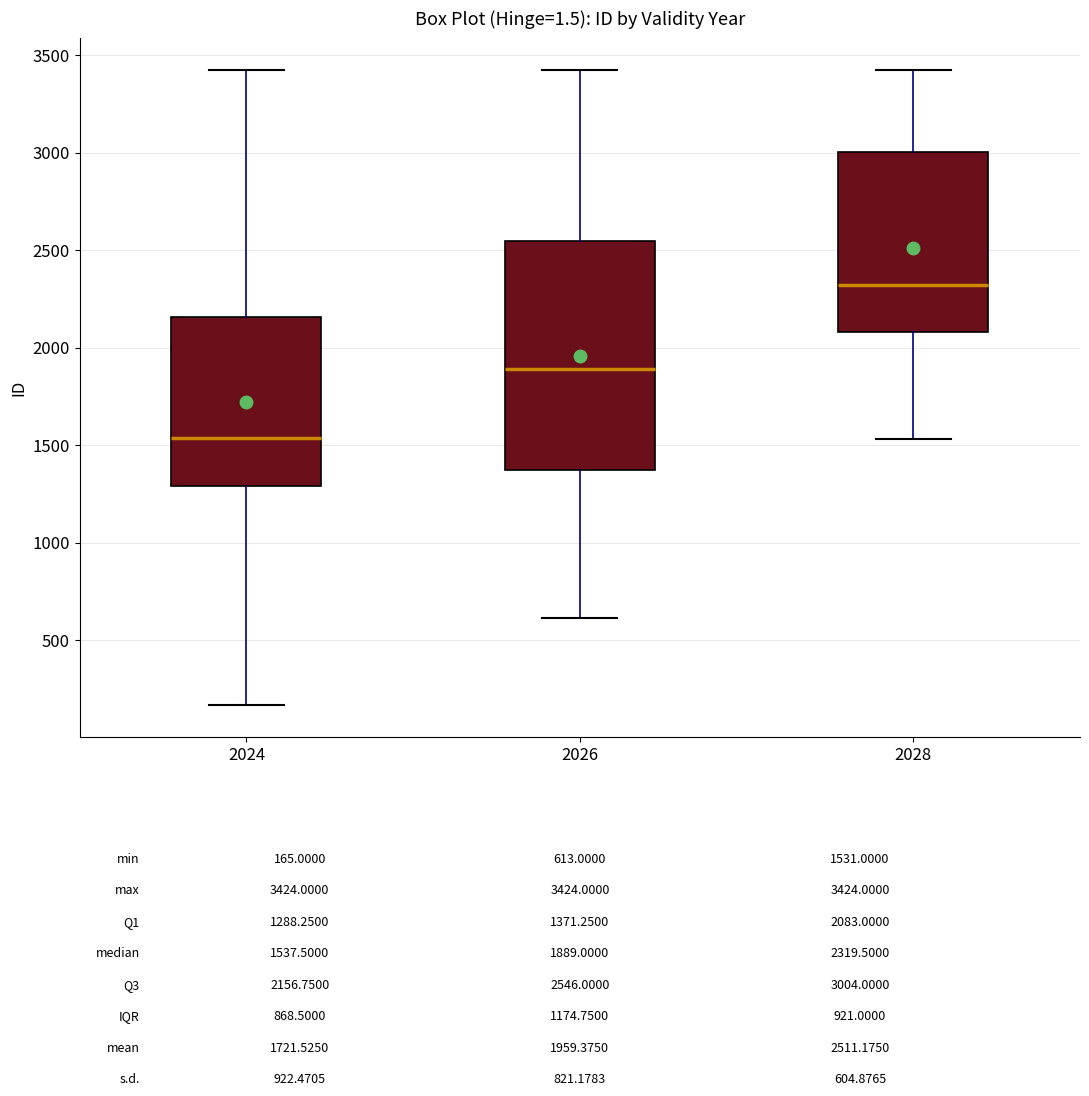

Which box's median line is the lowest?

2024